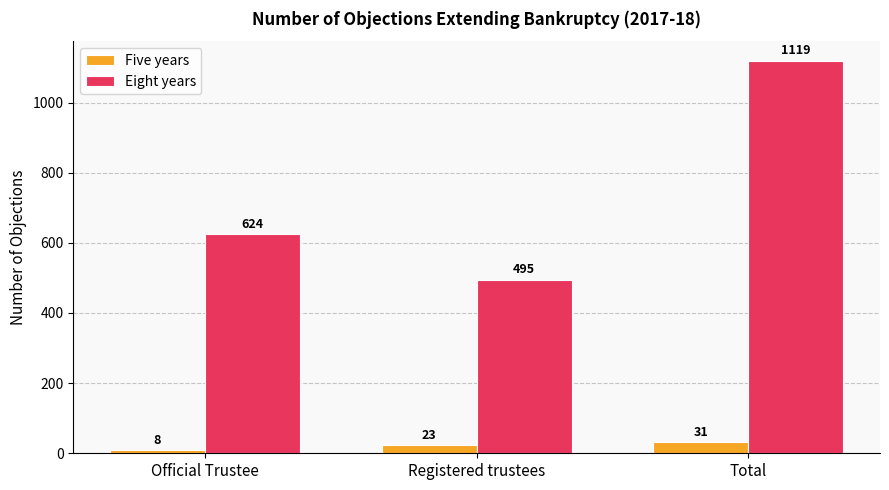

What is the label of the 3rd bar from the left?

Total